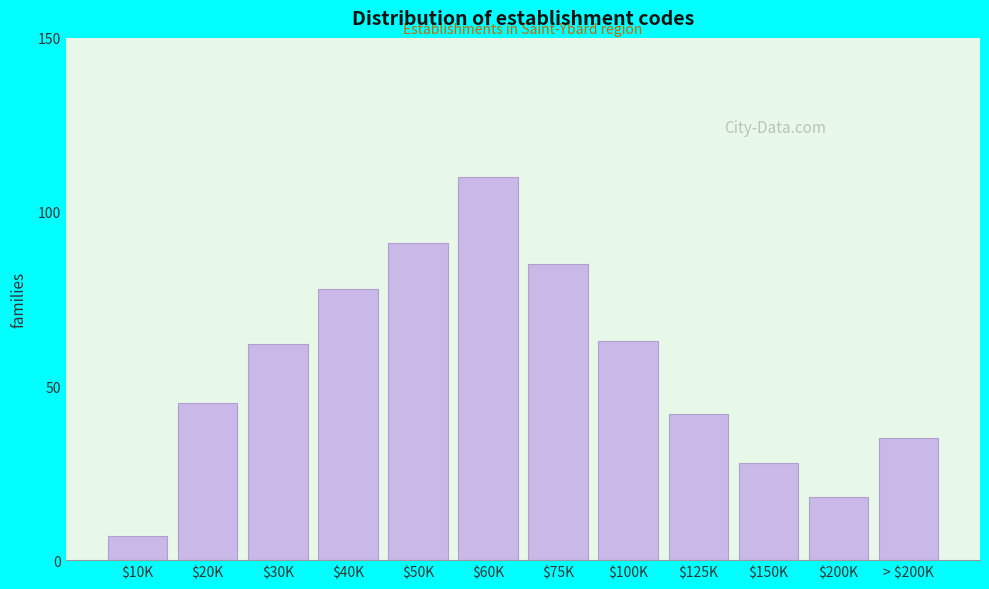

Reading right to left, what are all the values shown in this chart?

35	18	28	42	63	85	110	91	78	62	45	7